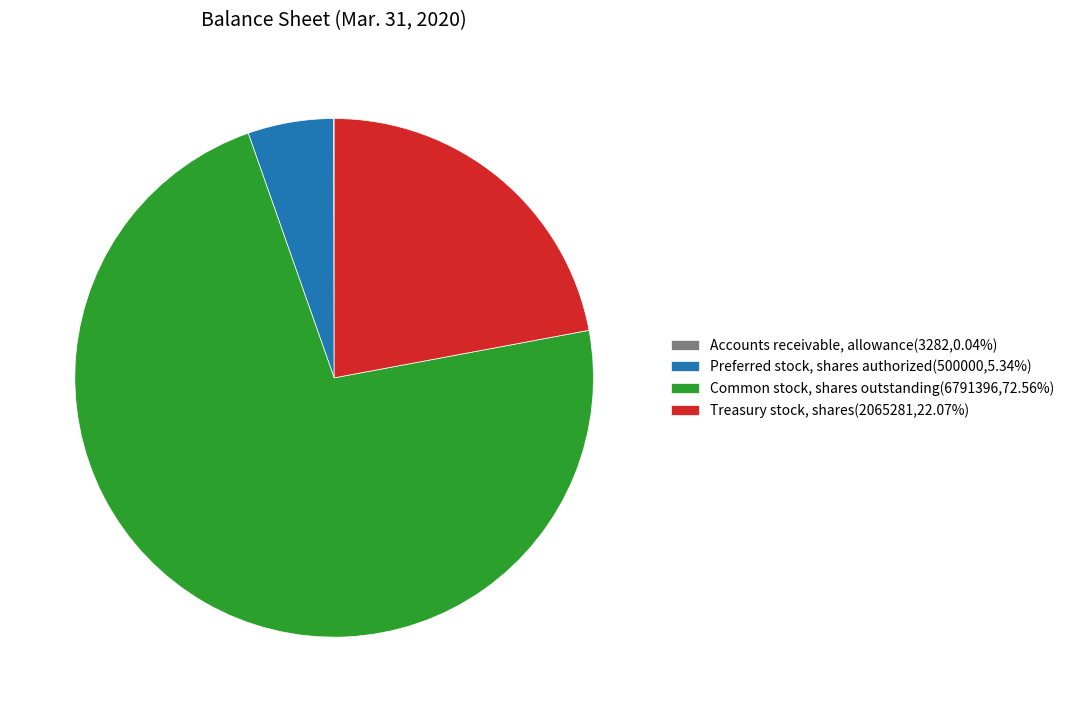

Which slice represents more than half of the pie?

Common stock, shares outstanding